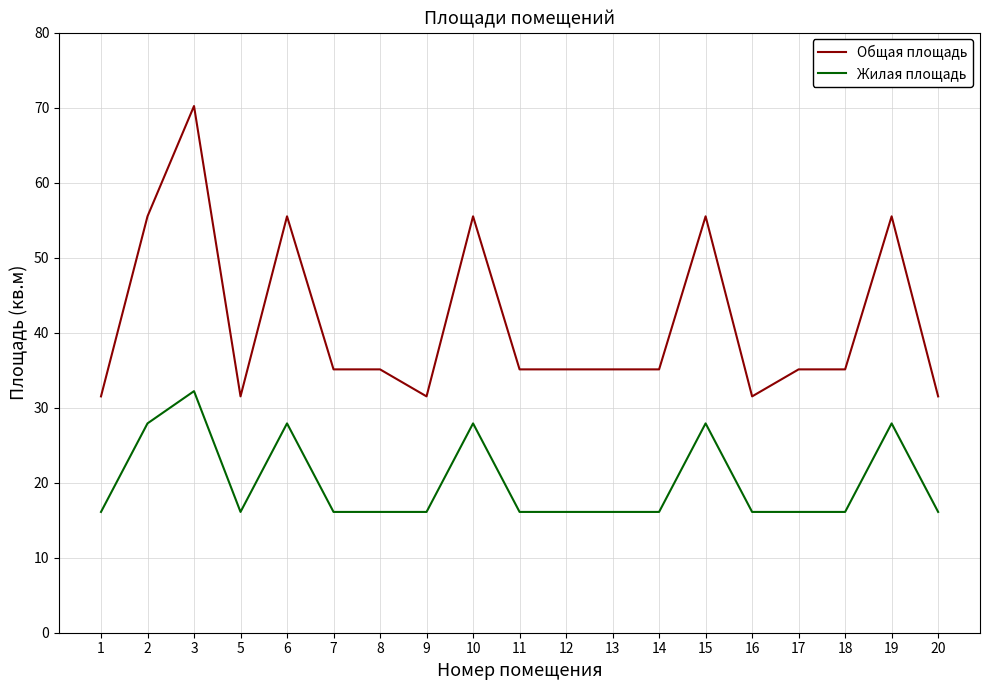

True or false: Общая площадь has a value of 11.8 at 7.

False